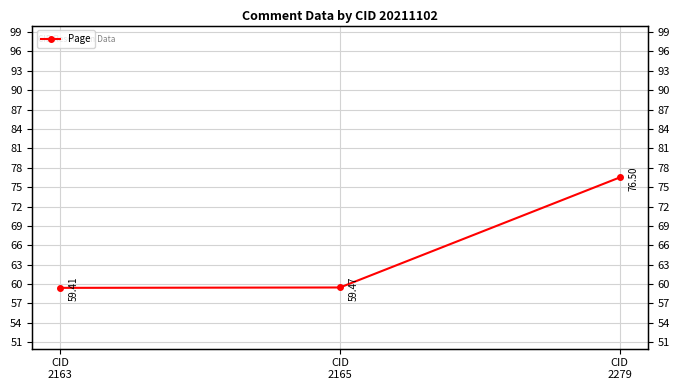

The value at CID
2165 is 59.5. True or false?

True